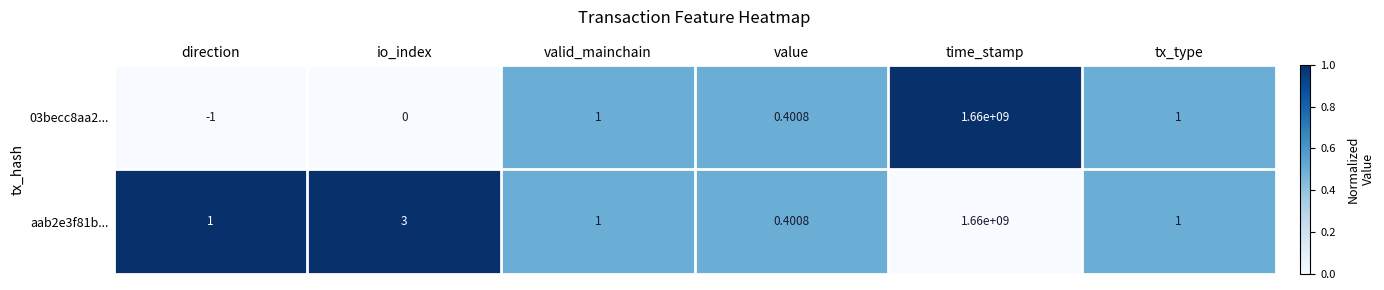

Count the number of categories in the chart.

6